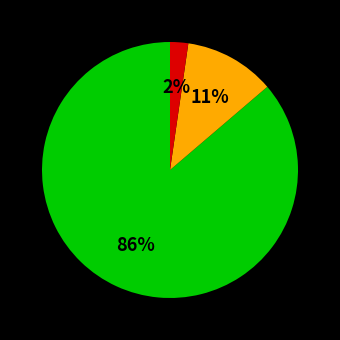

To the nearest percent, what is the average slice percentage?

33%